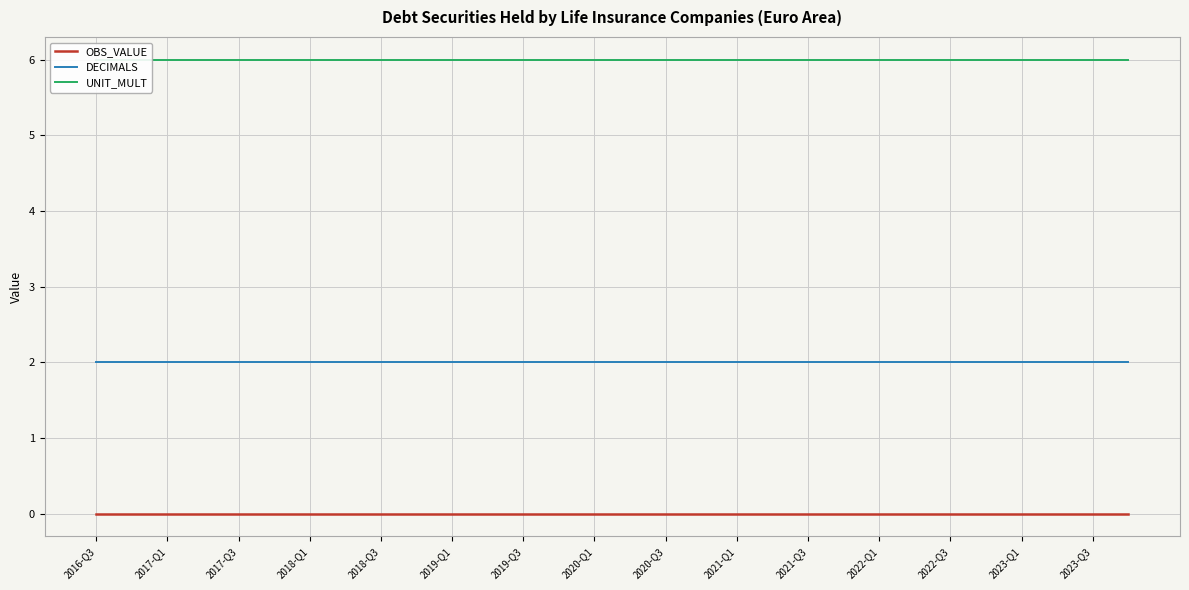

What is the spread (max minus min) of values at 2016-Q3?

6